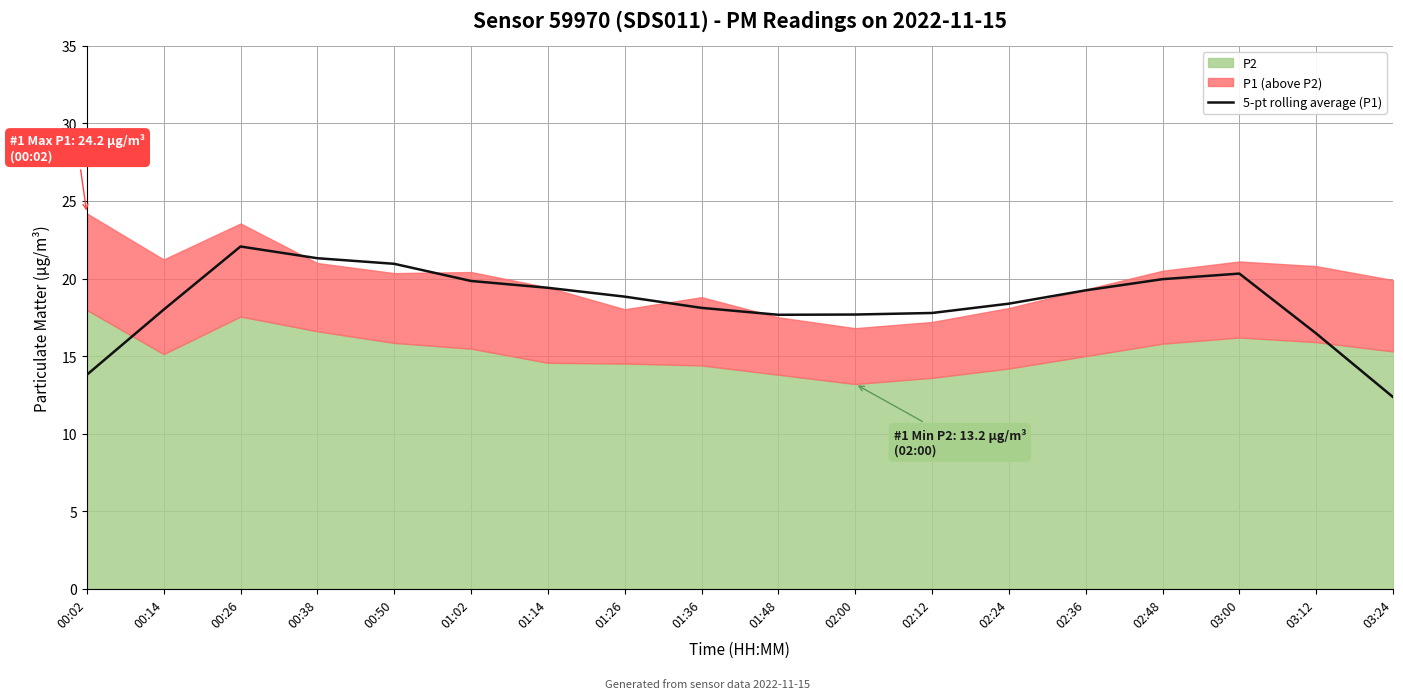

Which label corresponds to the smallest value in the chart?

03:24